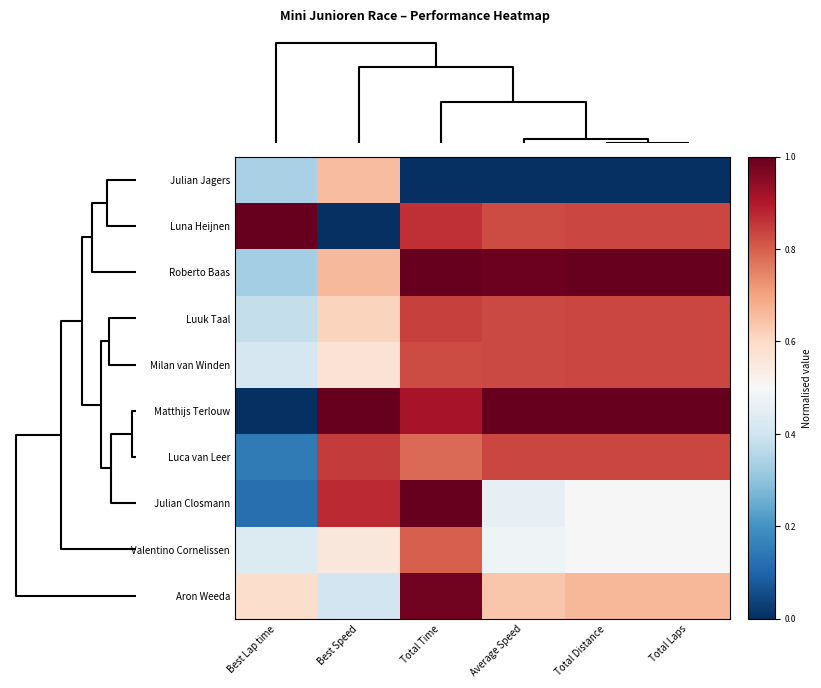

Reading right to left, transcribe all the data shown in this chart.

Julian Jagers: Total Laps=0.0	Total Distance=0.0	Average Speed=0.0	Total Time=0.0	Best Speed=0.7	Best Lap time=0.3
Luna Heijnen: Total Laps=0.8	Total Distance=0.8	Average Speed=0.8	Total Time=0.9	Best Speed=0.0	Best Lap time=1.0
Roberto Baas: Total Laps=1.0	Total Distance=1.0	Average Speed=1.0	Total Time=1.0	Best Speed=0.7	Best Lap time=0.3
Luuk Taal: Total Laps=0.8	Total Distance=0.8	Average Speed=0.8	Total Time=0.8	Best Speed=0.6	Best Lap time=0.4
Milan van Winden: Total Laps=0.8	Total Distance=0.8	Average Speed=0.8	Total Time=0.8	Best Speed=0.6	Best Lap time=0.4
Matthijs Terlouw: Total Laps=1.0	Total Distance=1.0	Average Speed=1.0	Total Time=0.9	Best Speed=1.0	Best Lap time=0.0
Luca van Leer: Total Laps=0.8	Total Distance=0.8	Average Speed=0.8	Total Time=0.8	Best Speed=0.8	Best Lap time=0.1
Julian Closmann: Total Laps=0.5	Total Distance=0.5	Average Speed=0.5	Total Time=1.0	Best Speed=0.9	Best Lap time=0.1
Valentino Cornelissen: Total Laps=0.5	Total Distance=0.5	Average Speed=0.5	Total Time=0.8	Best Speed=0.6	Best Lap time=0.4
Aron Weeda: Total Laps=0.7	Total Distance=0.7	Average Speed=0.6	Total Time=1.0	Best Speed=0.4	Best Lap time=0.6